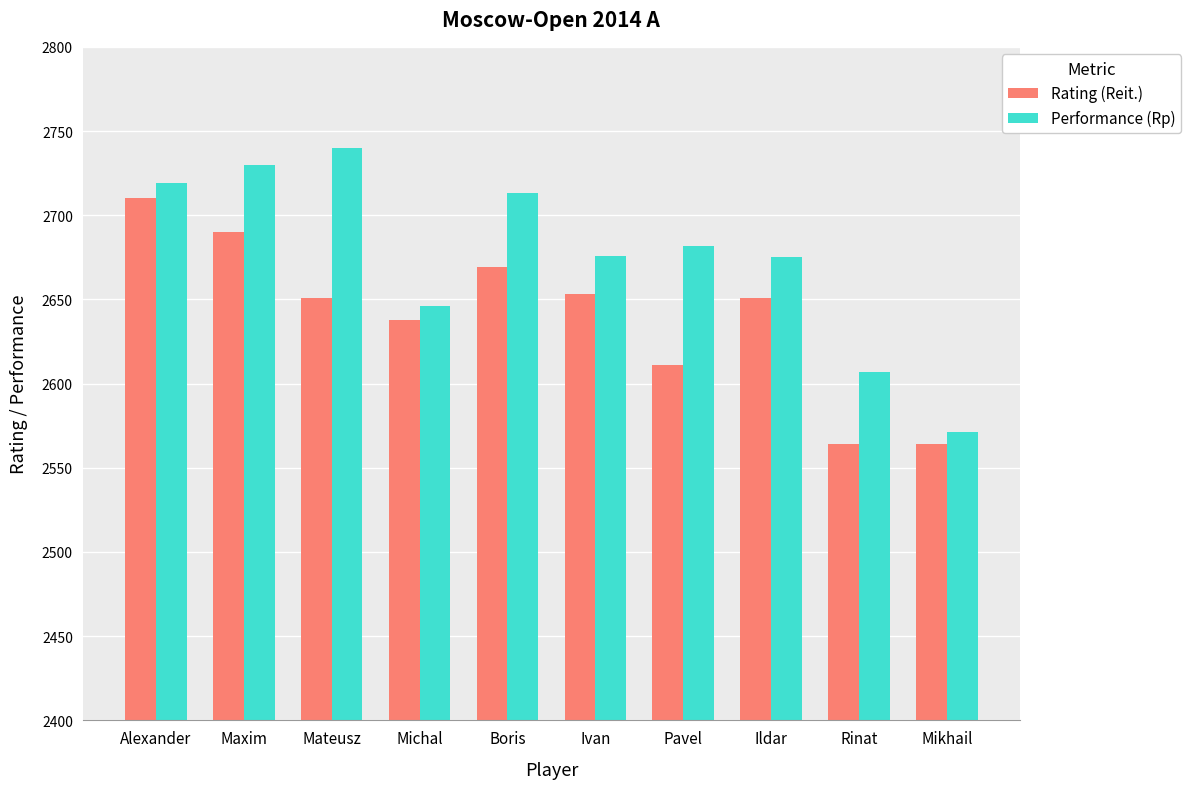

What is the difference between the Performance (Rp) values at Ildar and Ivan?

1